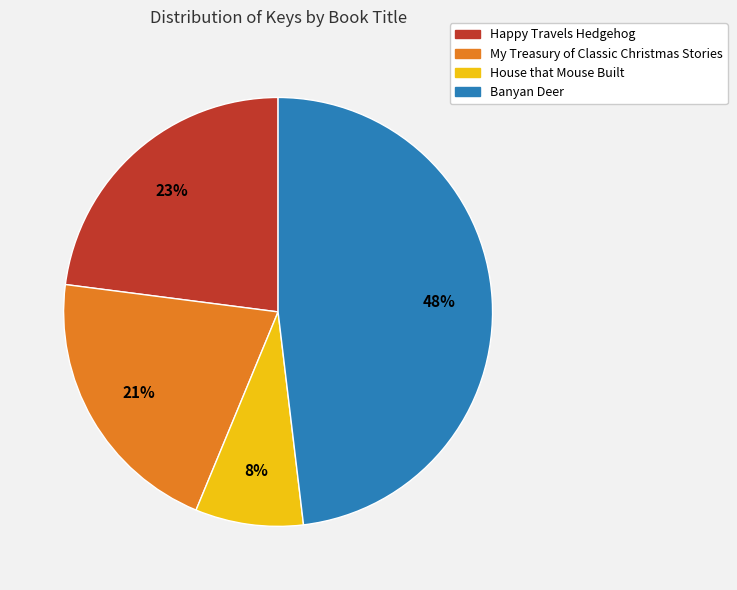

True or false: Happy Travels Hedgehog accounts for 23% of the total.

True